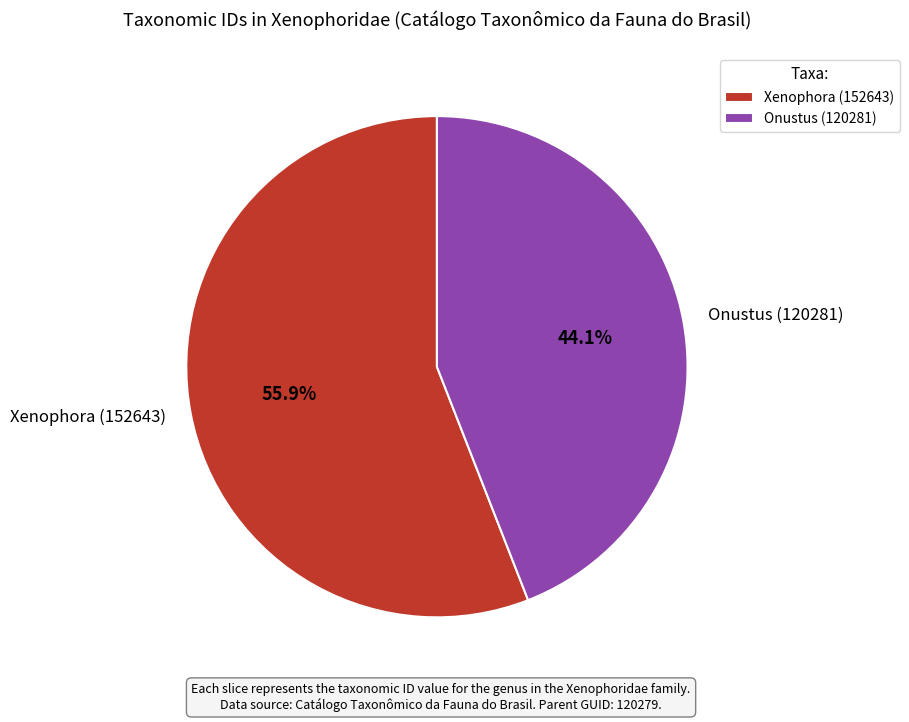

Which slice is the largest?

Xenophora (152643)